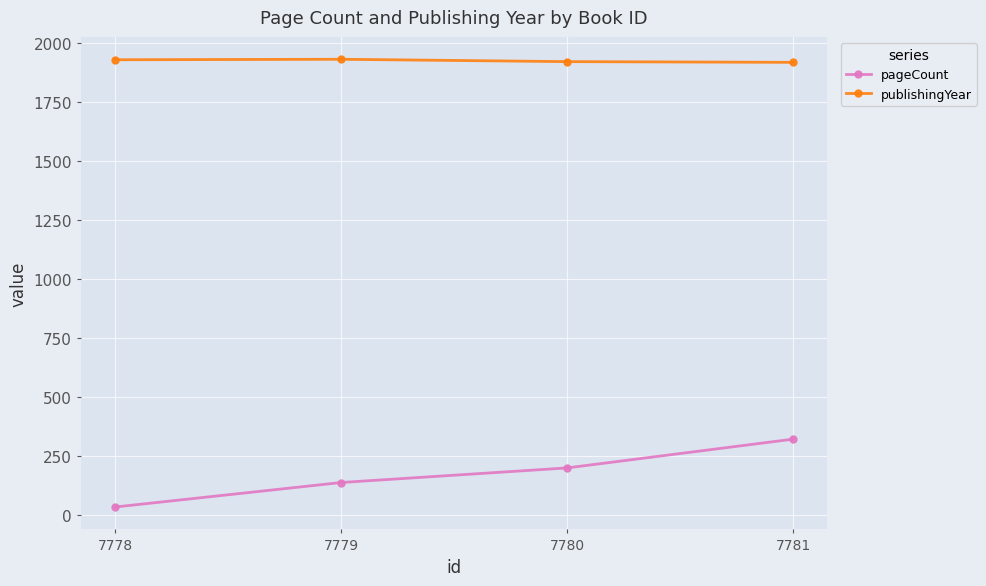

True or false: publishingYear and pageCount intersect in this chart.

False